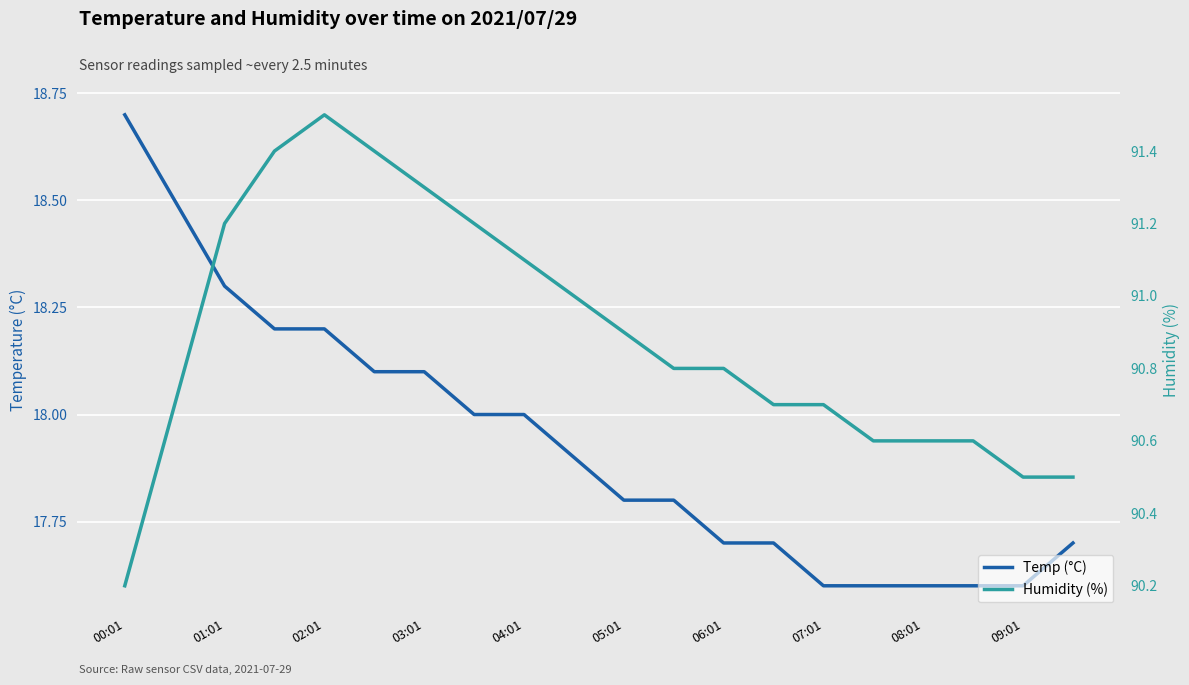

True or false: Humidity (%) and Temp (°C) intersect in this chart.

False